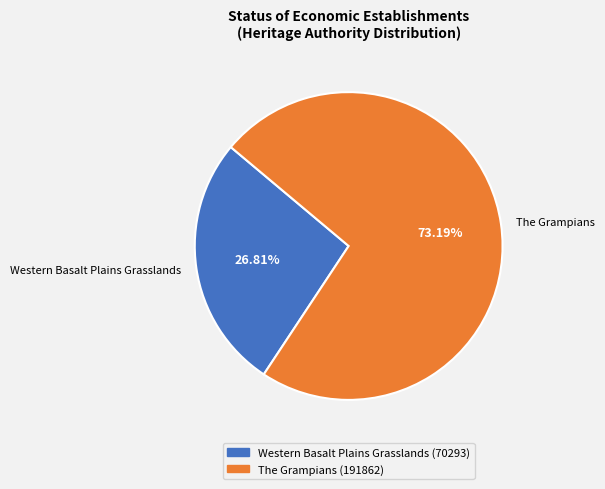

What percentage is NOT represented by Western Basalt Plains Grasslands?

73.2%